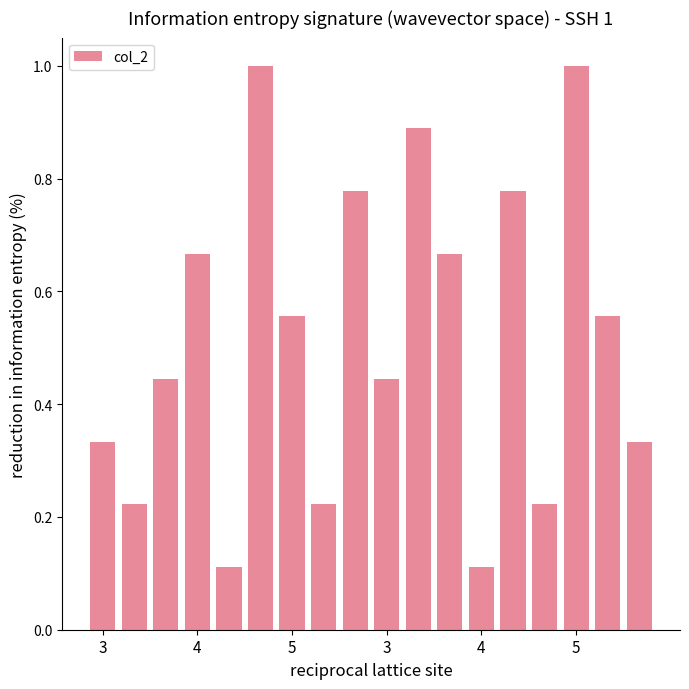

How many values are between 0 and 1?

18